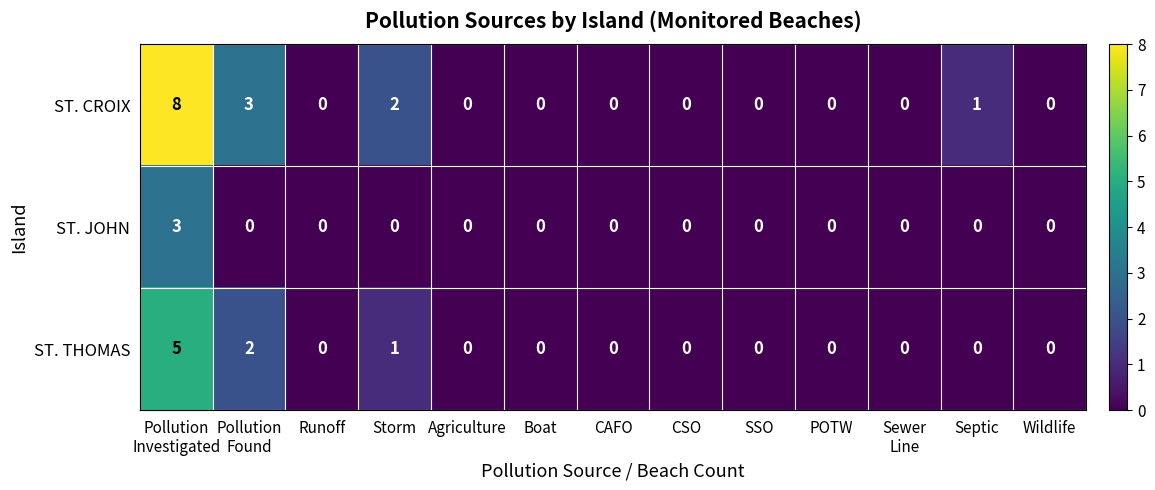

True or false: ST. CROIX has a value of 3 at Agriculture.

False